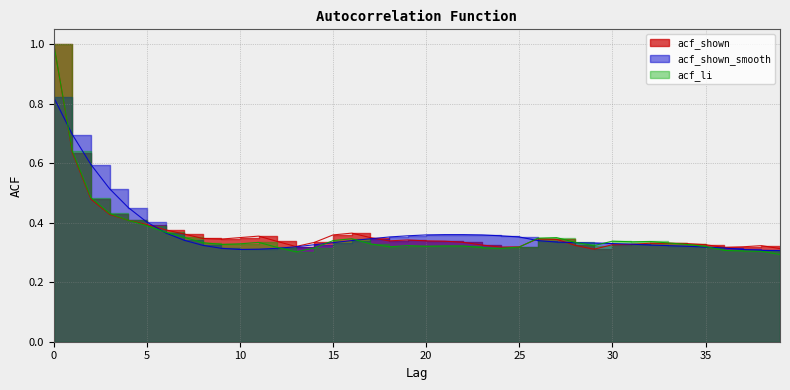

Reading left to right, list all the values displayed in this chart.

acf_shown: 1.0	0.6	0.5	0.4	0.4	0.4	0.4	0.4	0.3	0.3	0.3	0.4	0.3	0.3	0.3	0.4	0.4	0.3	0.3	0.3	0.3	0.3	0.3	0.3	0.3	0.3	0.3	0.3	0.3	0.3	0.3	0.3	0.3	0.3	0.3	0.3	0.3	0.3	0.3	0.3
acf_shown_smooth: 0.8	0.7	0.6	0.5	0.5	0.4	0.4	0.3	0.3	0.3	0.3	0.3	0.3	0.3	0.3	0.3	0.3	0.3	0.4	0.4	0.4	0.4	0.4	0.4	0.4	0.4	0.3	0.3	0.3	0.3	0.3	0.3	0.3	0.3	0.3	0.3	0.3	0.3	0.3	0.3
acf_li: 1.0	0.6	0.5	0.4	0.4	0.4	0.4	0.4	0.3	0.3	0.3	0.3	0.3	0.3	0.3	0.3	0.3	0.3	0.3	0.3	0.3	0.3	0.3	0.3	0.3	0.3	0.3	0.3	0.3	0.3	0.3	0.3	0.3	0.3	0.3	0.3	0.3	0.3	0.3	0.3